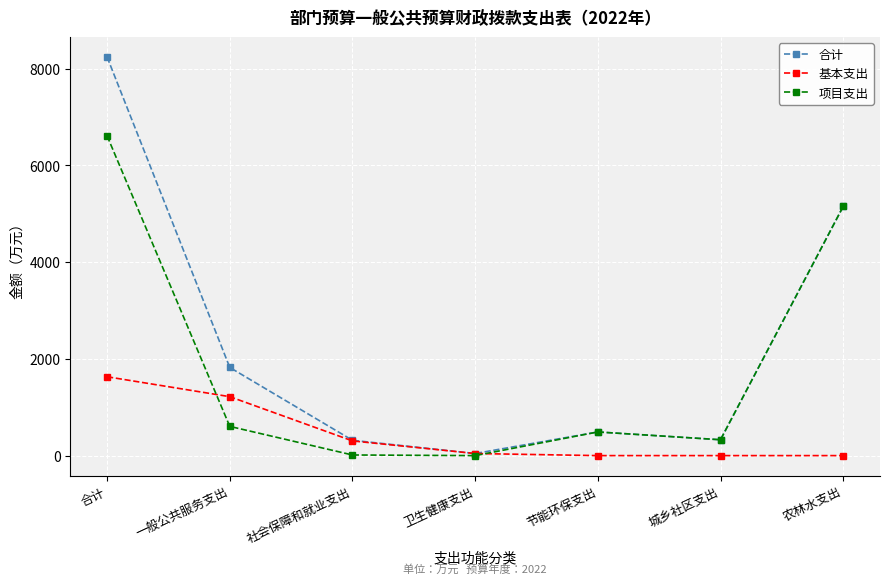

Which series has the largest total across all categories?

合计